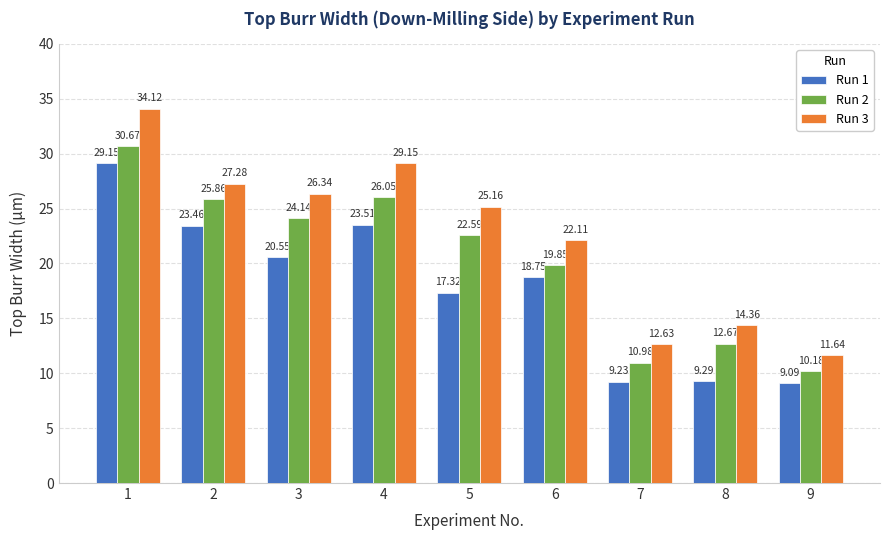

List the series in order of their peak value, highest first.

Run 3, Run 2, Run 1